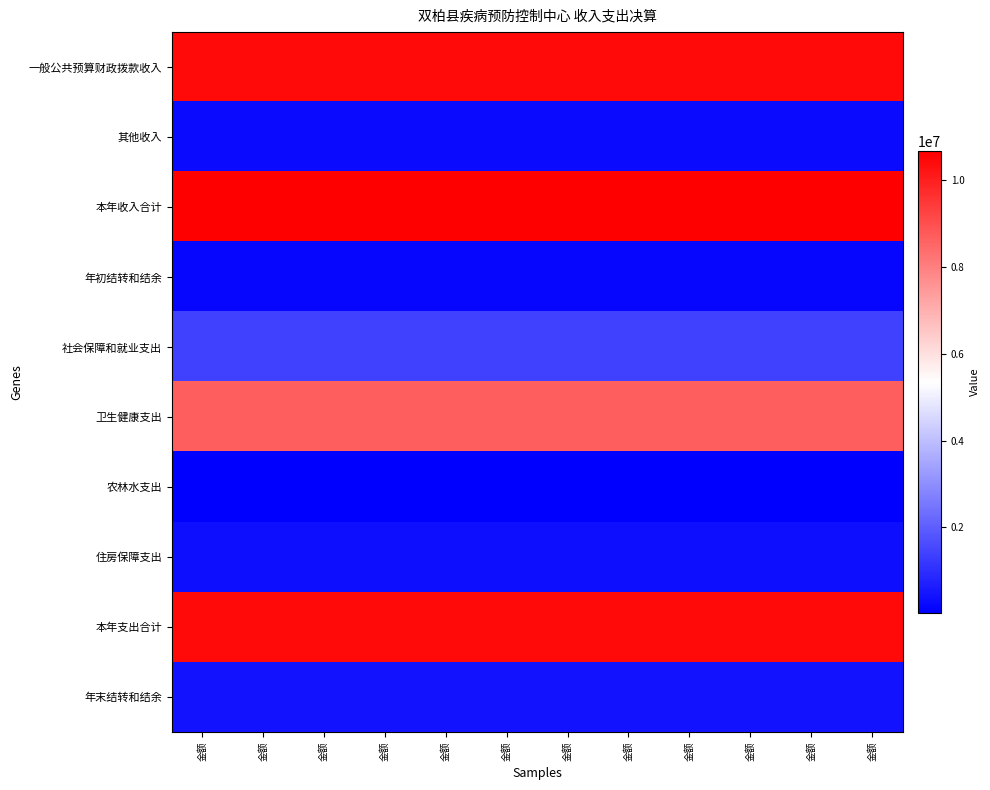

Which category has the lowest value across all series?

金额